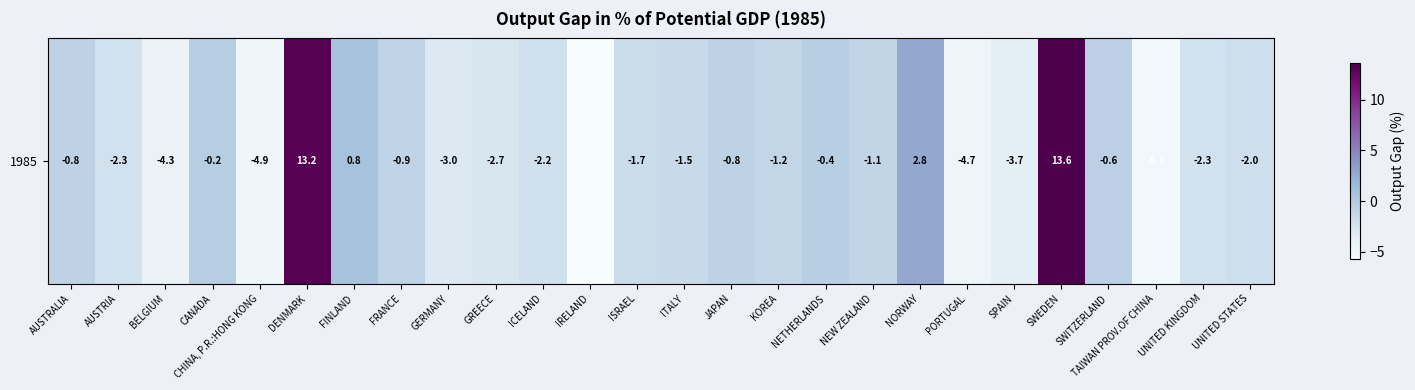

Rank the categories by value from highest to lowest.

SWEDEN, DENMARK, NORWAY, FINLAND, CANADA, NETHERLANDS, SWITZERLAND, AUSTRALIA, JAPAN, FRANCE, NEW ZEALAND, KOREA, ITALY, ISRAEL, UNITED STATES, ICELAND, AUSTRIA, UNITED KINGDOM, GREECE, GERMANY, SPAIN, BELGIUM, PORTUGAL, CHINA, P.R.:HONG KONG, TAIWAN PROV.OF CHINA, IRELAND